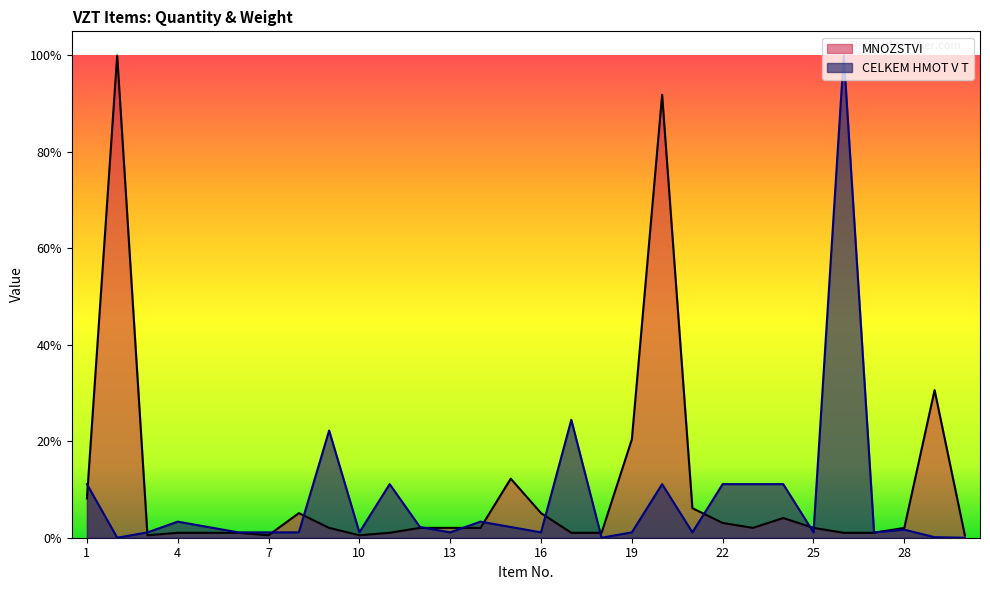

Which series ends up on top after the final intersection of CELKEM HMOT V T and MNOZSTVI?

MNOZSTVI